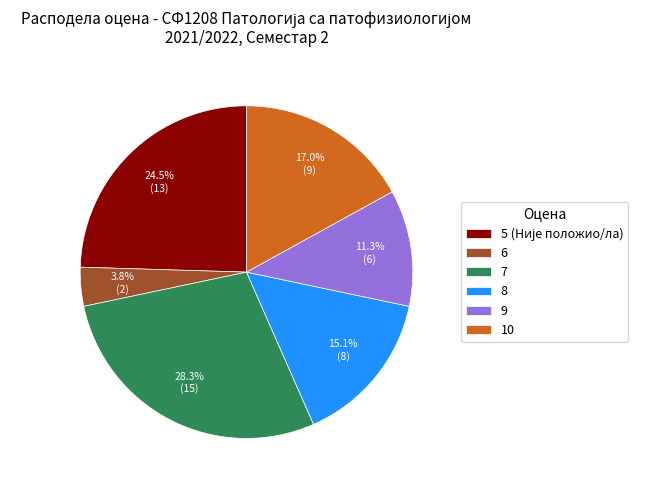

The 9 slice represents 11% of the pie. True or false?

True